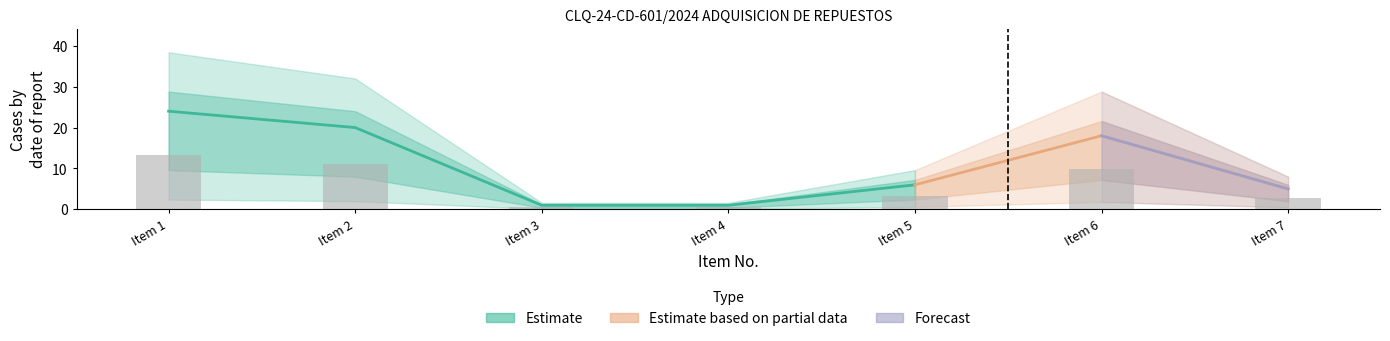

Which has a higher value, Item 4 or Item 6?

Item 6